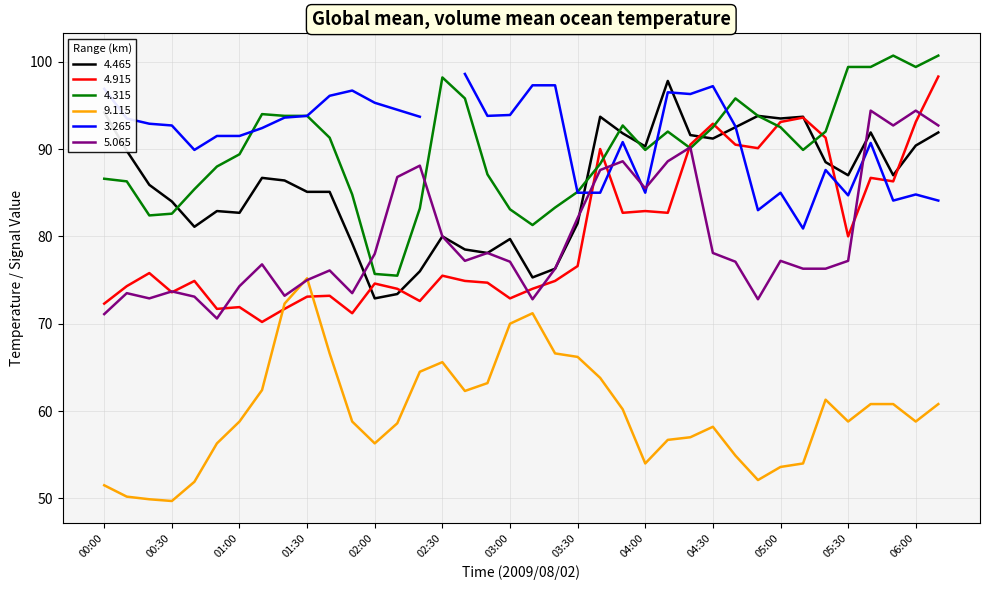

How many interior local peaks does the 9.115 series have?

5